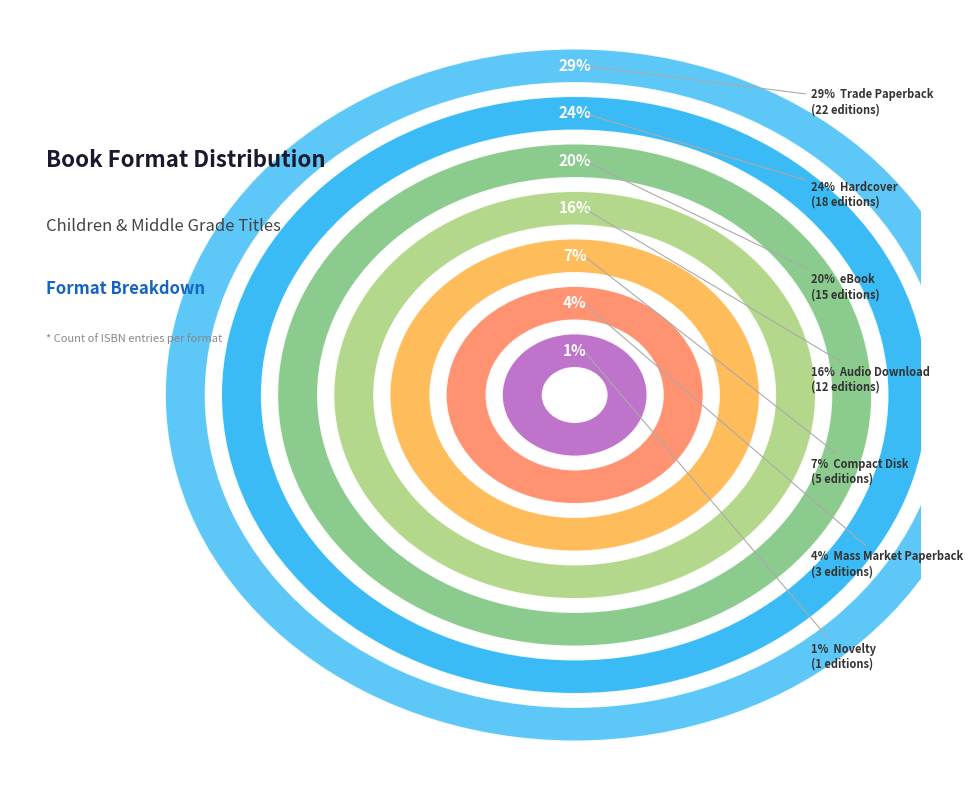

Does Audio Download represent more than half of the total?

No